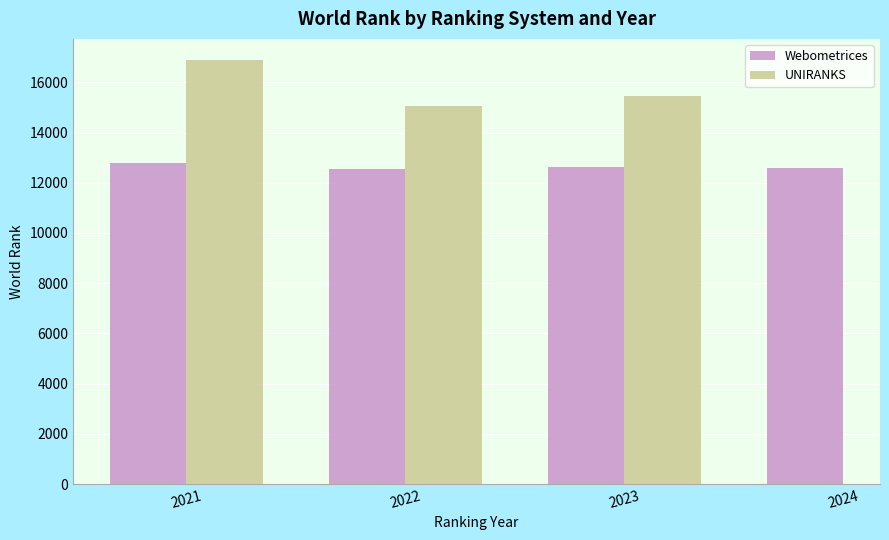

List the labels in order of value, smallest first.

2022, 2024, 2023, 2021